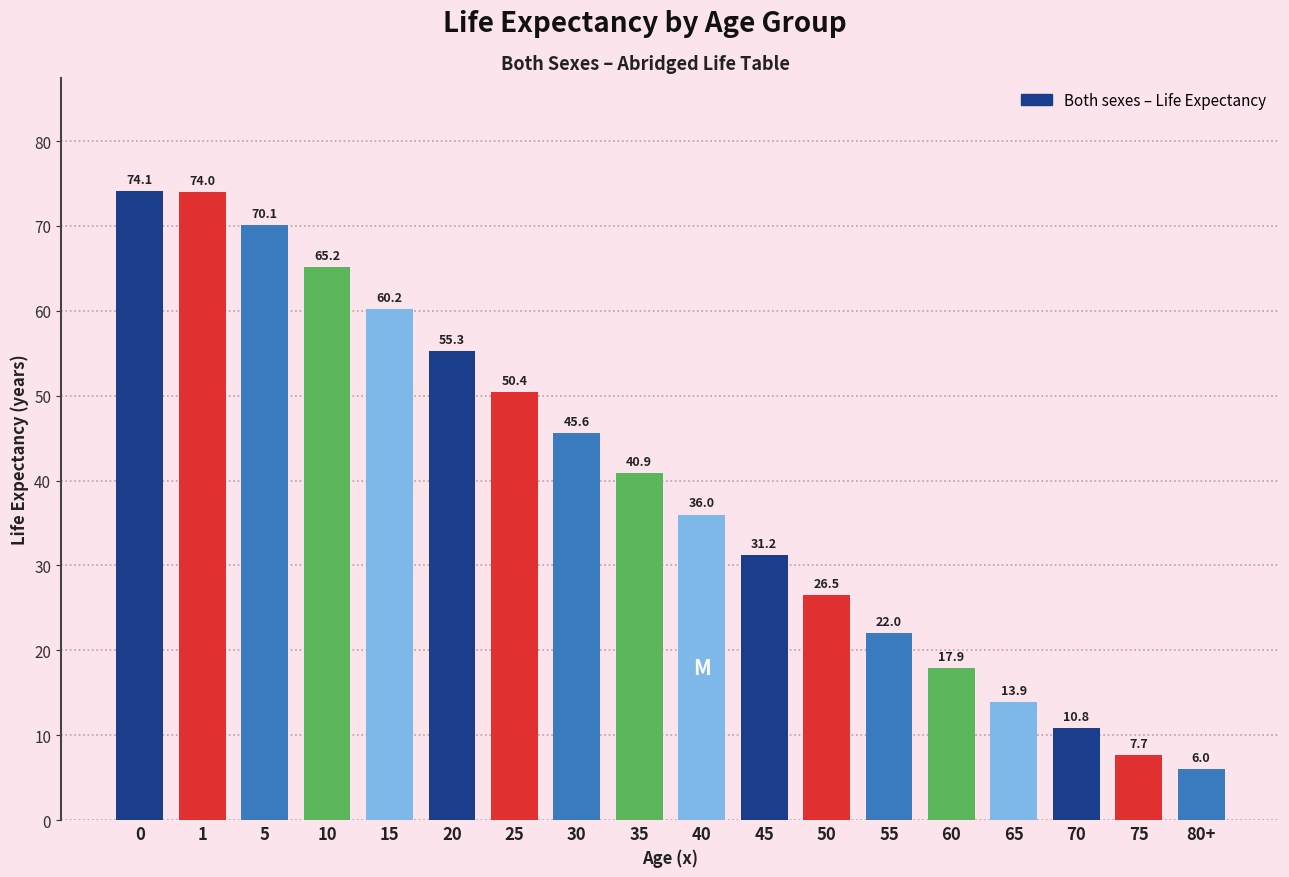

Reading left to right, list all the values displayed in this chart.

0=74.1	1=74.0	5=70.1	10=65.2	15=60.2	20=55.3	25=50.4	30=45.6	35=40.9	40=36.0	45=31.2	50=26.5	55=22.0	60=17.9	65=13.9	70=10.8	75=7.7	80+=6.0